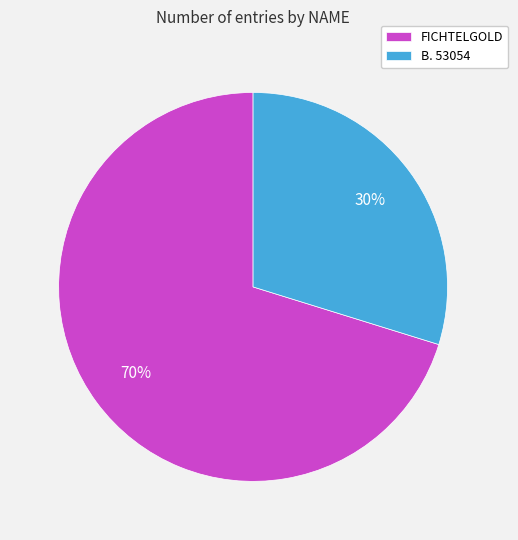

What is the smallest slice in the pie chart?

B. 53054